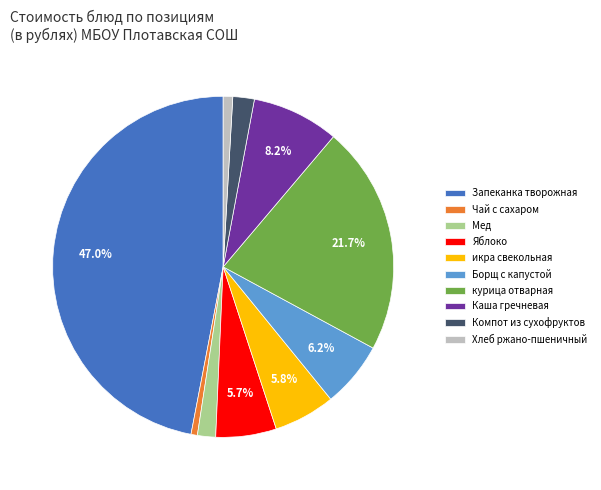

What is the ratio of the value at Яблоко to the value at курица отварная?

0.3